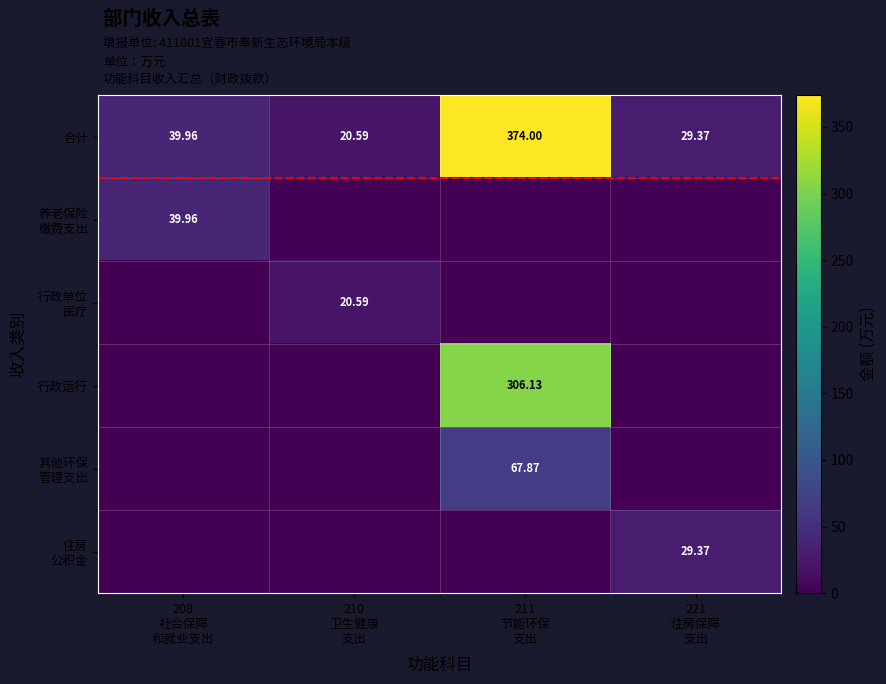

How many distinct data groups are displayed?

6